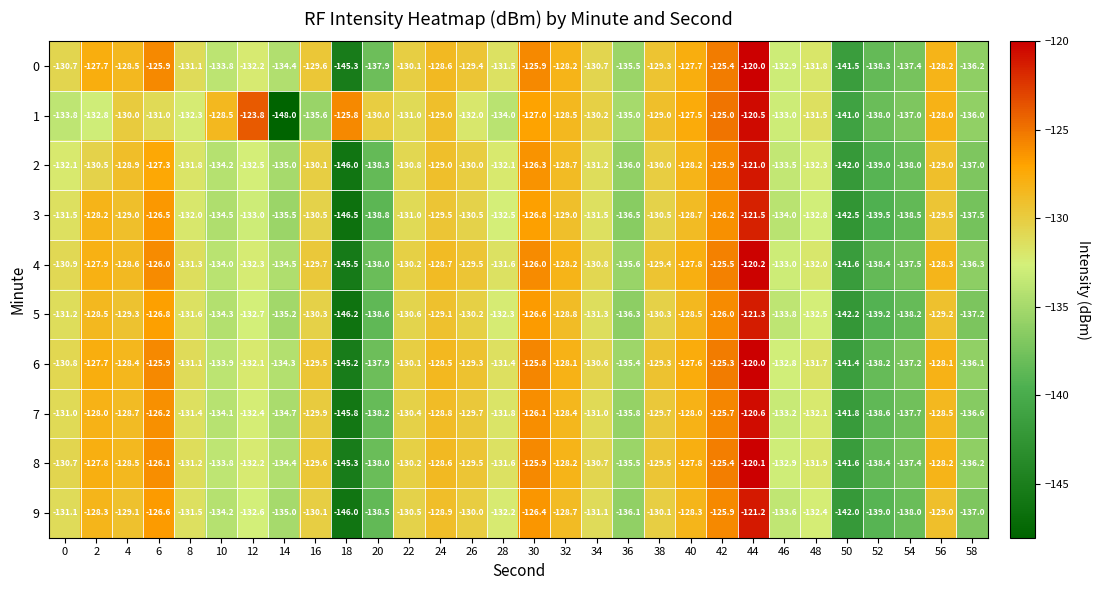

What is the spread (max minus min) of values at 40?

1.2